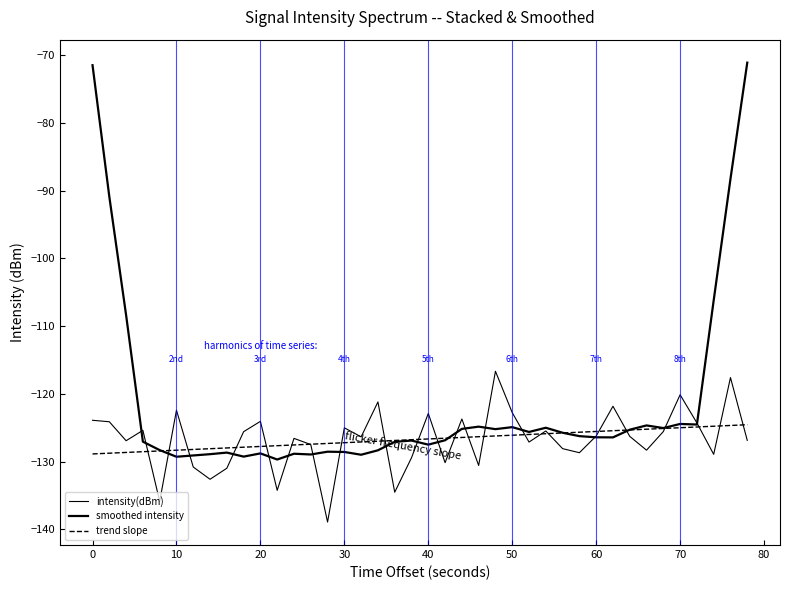

Is this an area chart (filled region under the line)?

No